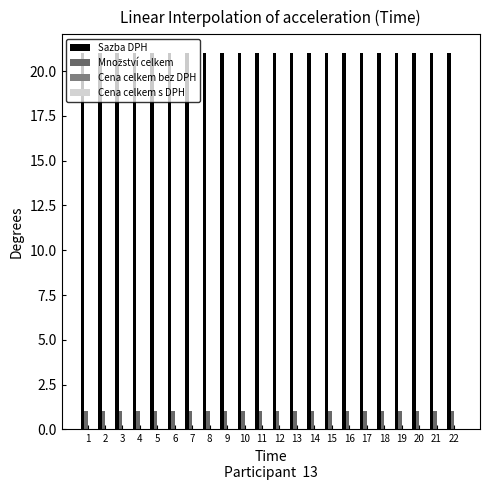

Are the bars grouped side by side (vs. stacked)?

Yes